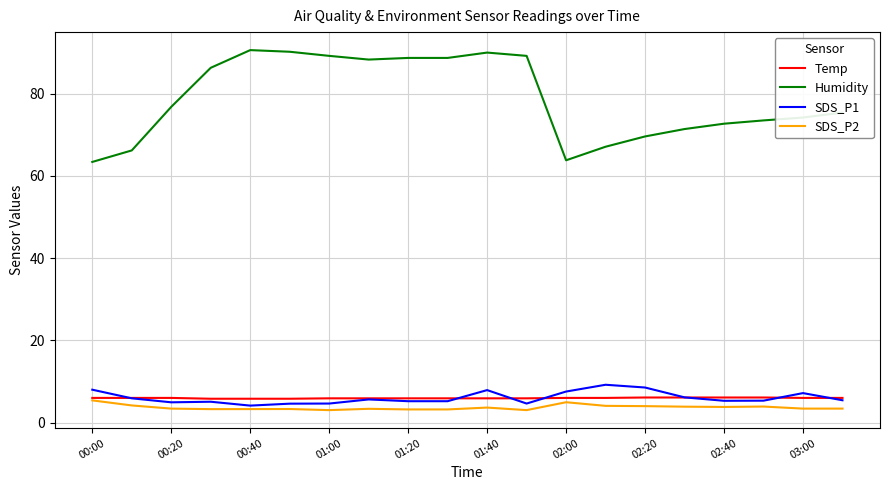

How many lines are shown in the chart?

4